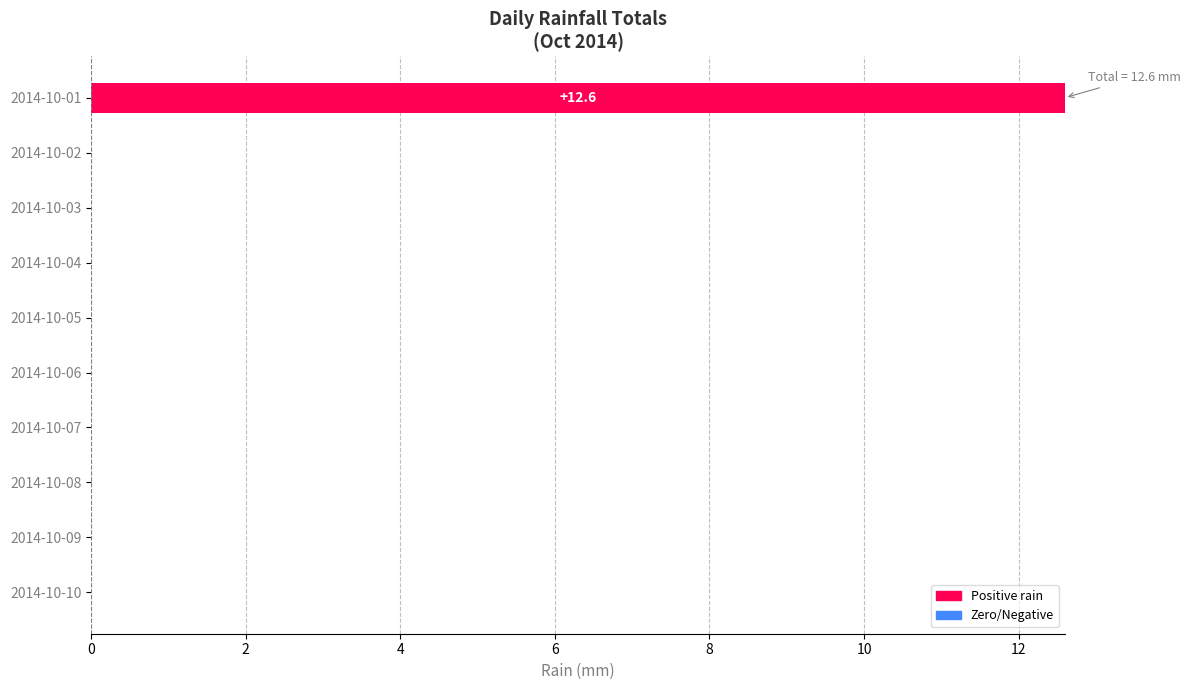

Reading right to left, what are all the values shown in this chart?

0.0	0.0	0.0	0.0	0.0	0.0	0.0	0.0	0.0	12.6